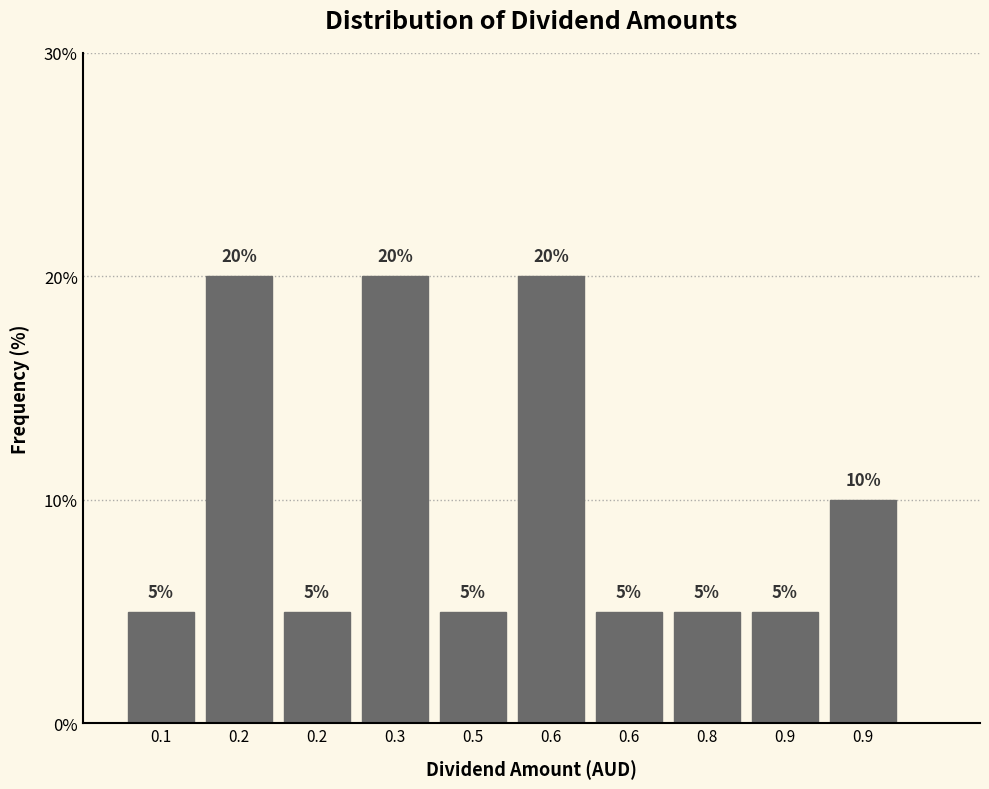

Does the chart contain any negative values?

No